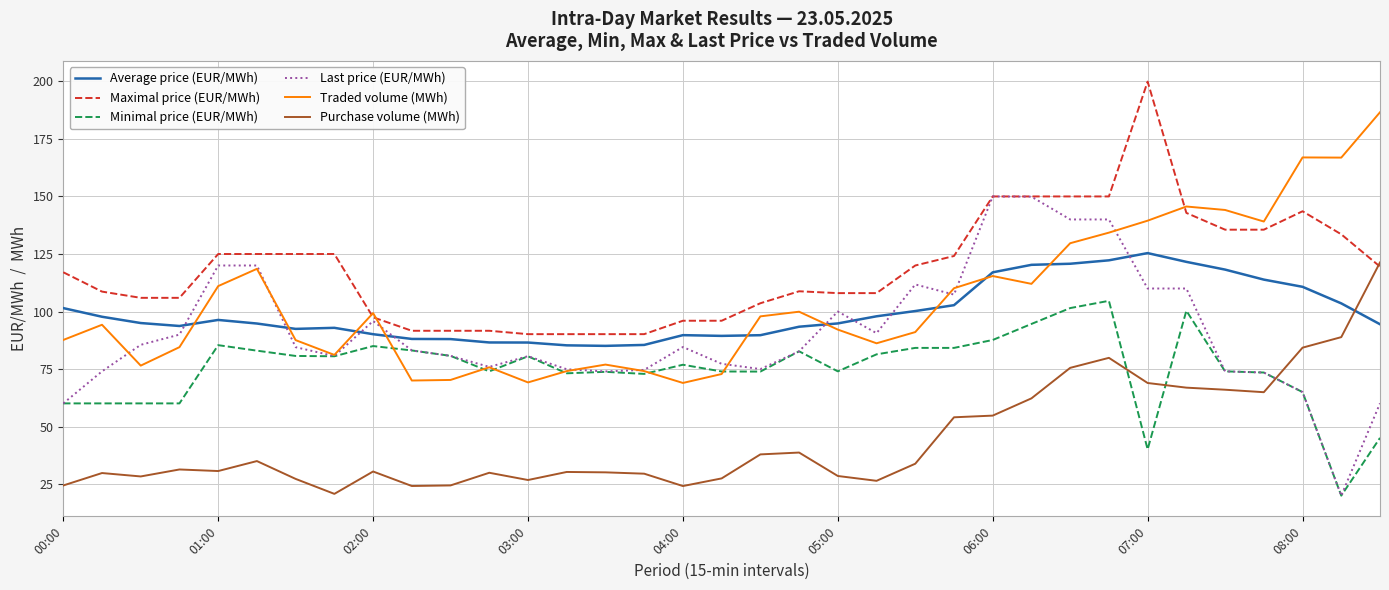

What is the minimum value shown in the chart?

20.0